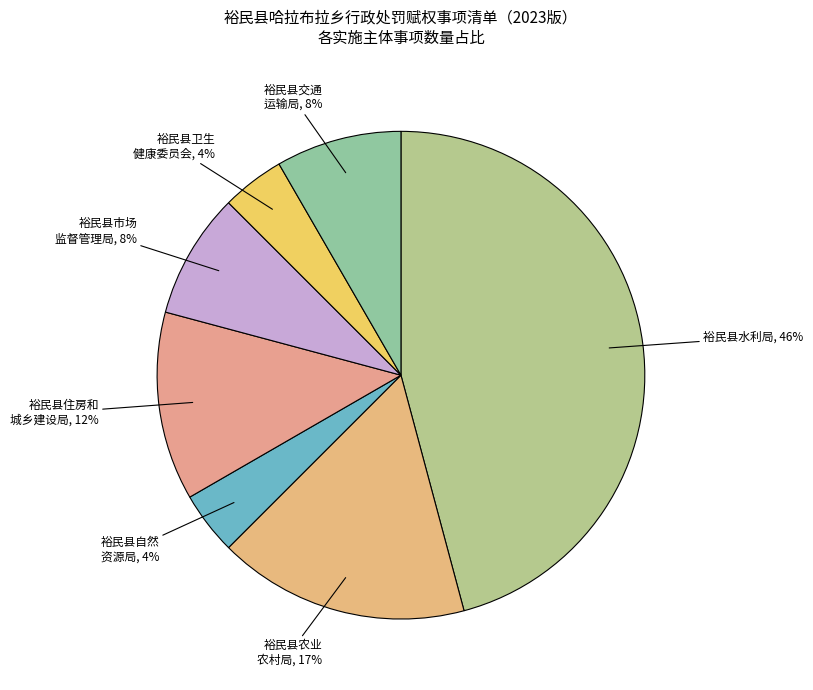

Is it true that 裕民县水利局 is 46% of the pie?

True